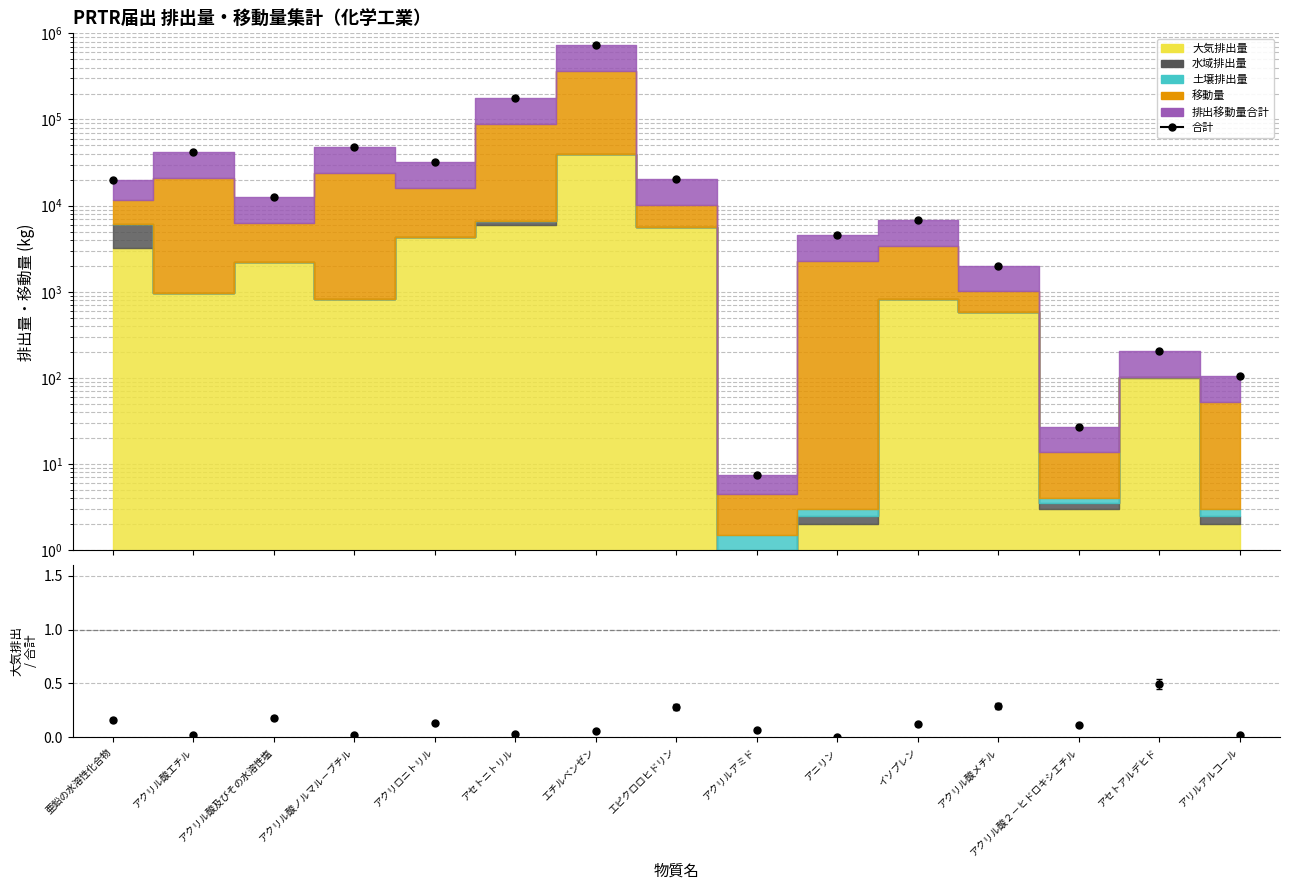

What position from the right is エチルベンゼン?

9